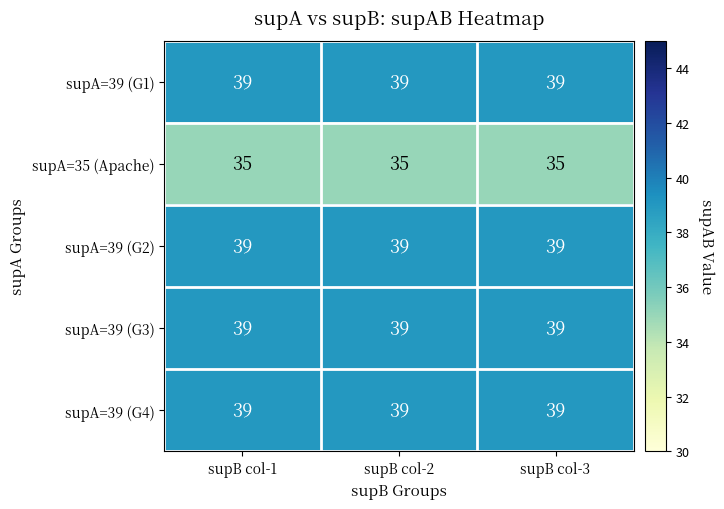

What is the greatest value displayed?

39